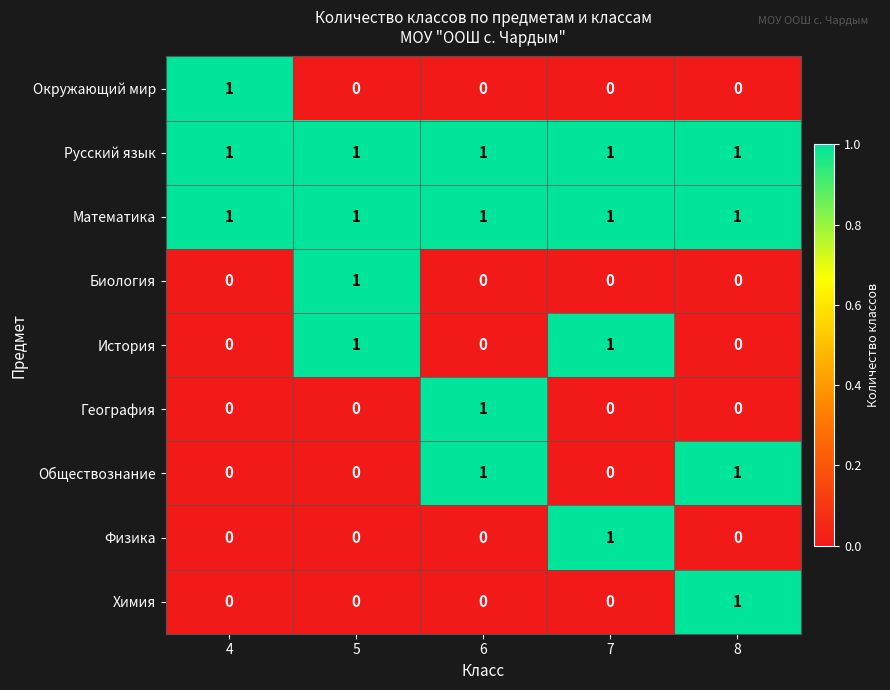

Count the number of categories in the chart.

5